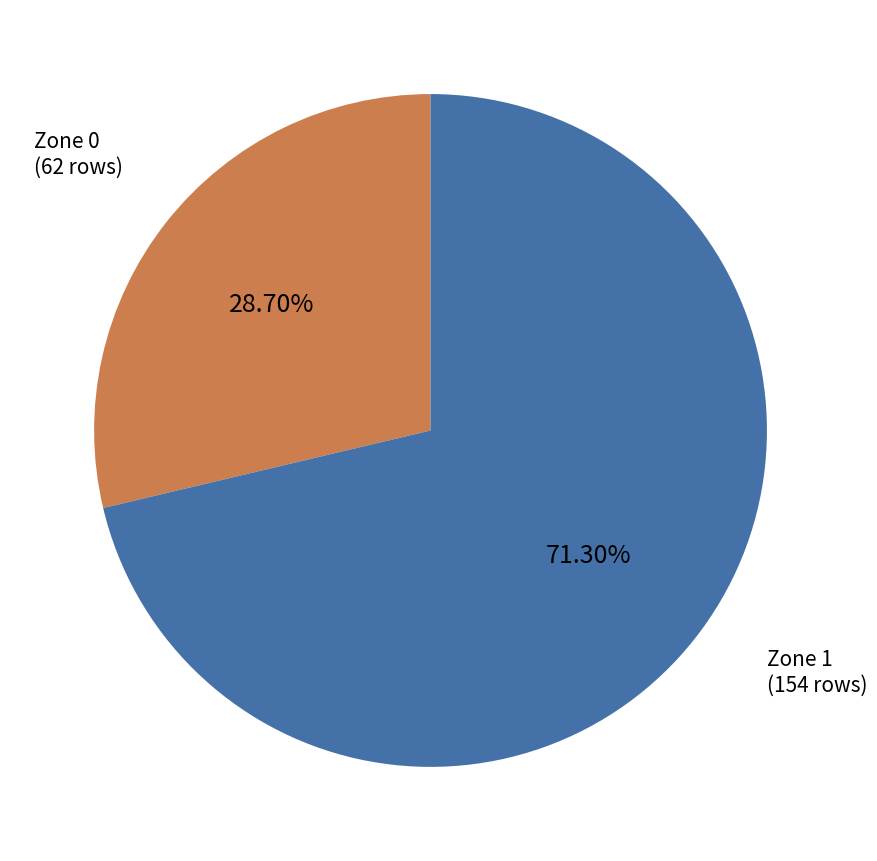

How many slices are in this pie chart?

2